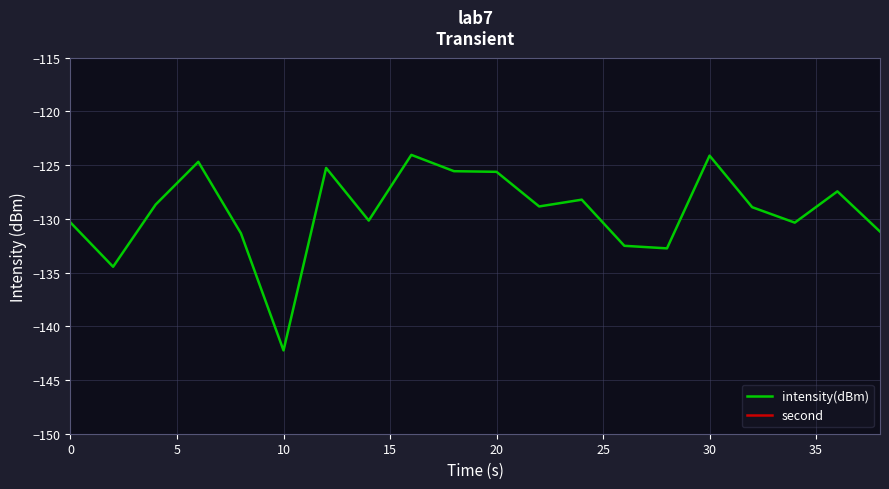

True or false: second and intensity(dBm) intersect in this chart.

False